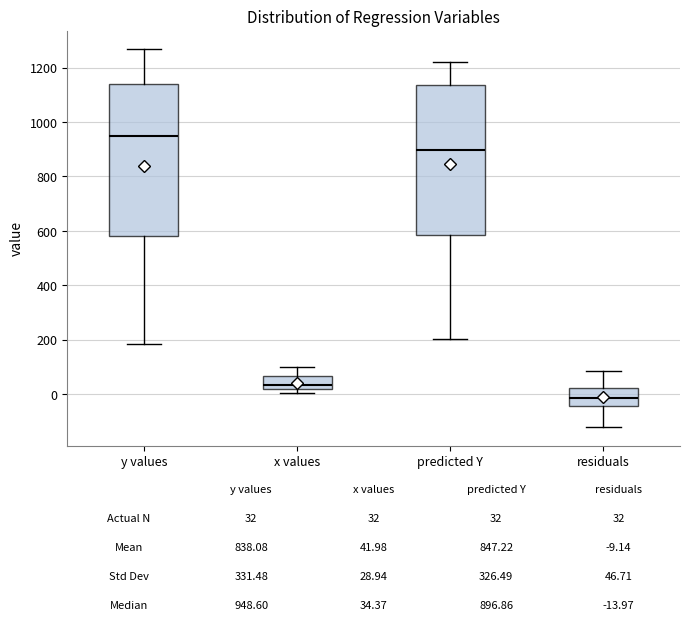

Which box has the highest median line?

y values